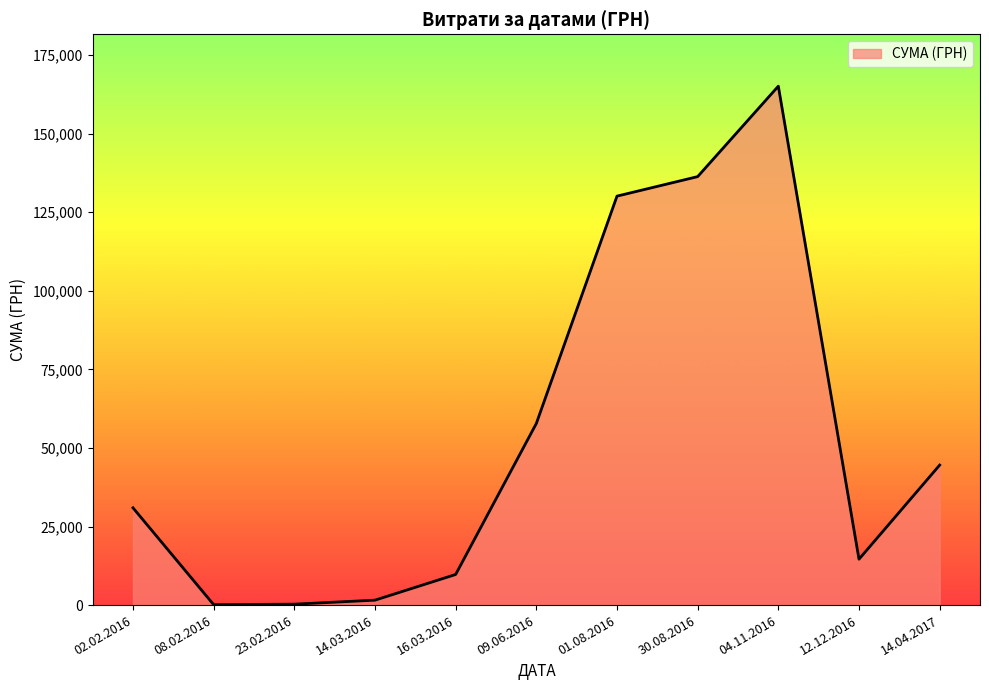

Is it true that the value at 02.02.2016 is 30943.1?

True